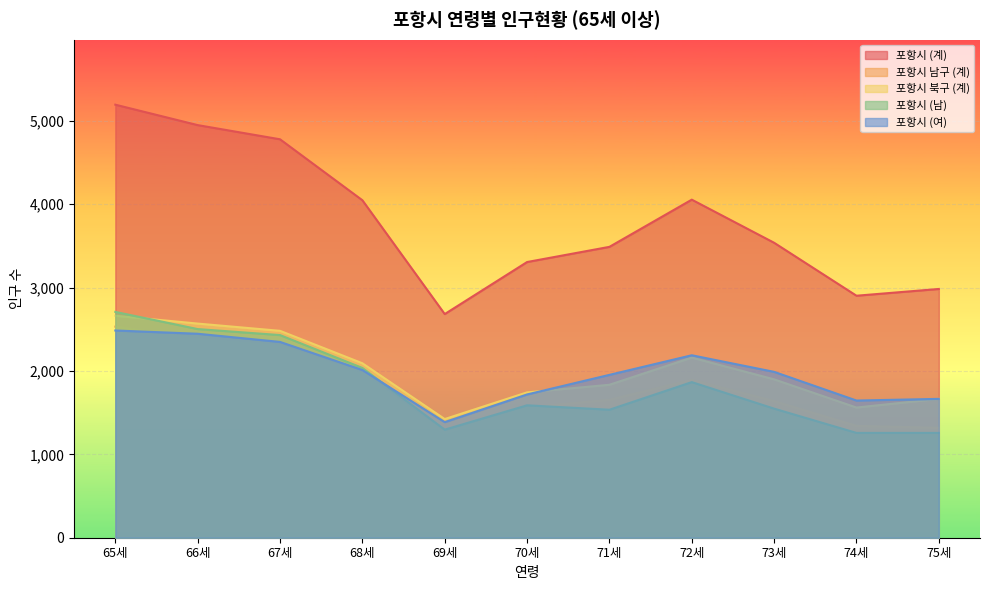

The 포항시 (계) series shows 5193 at 65세. True or false?

True